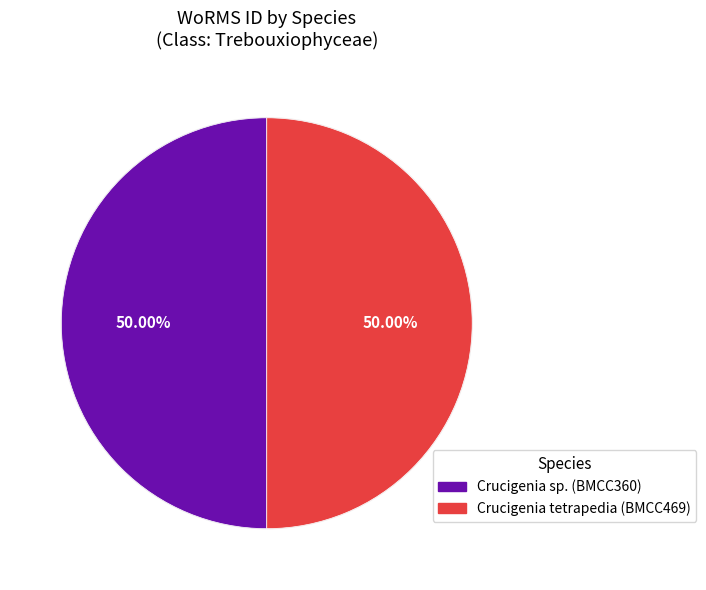

To the nearest percent, what percentage of the pie is Crucigenia sp. (BMCC360)?

50%